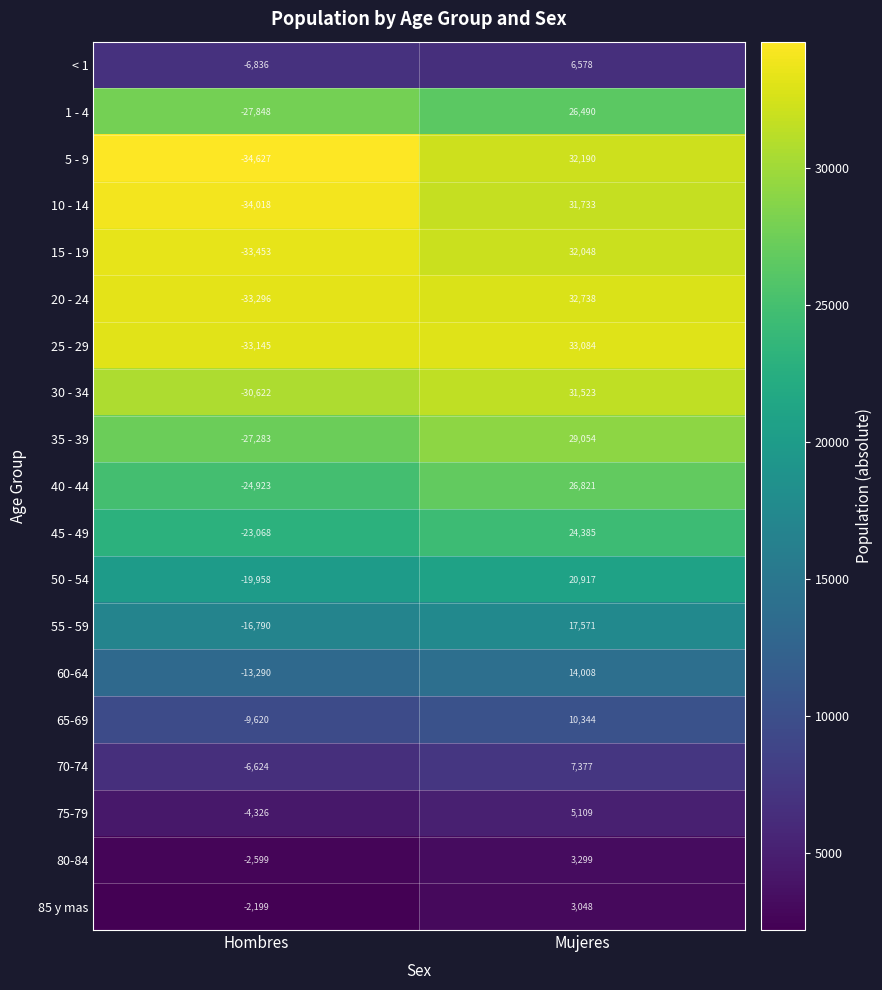

What is the spread (max minus min) of values at Hombres?

32428